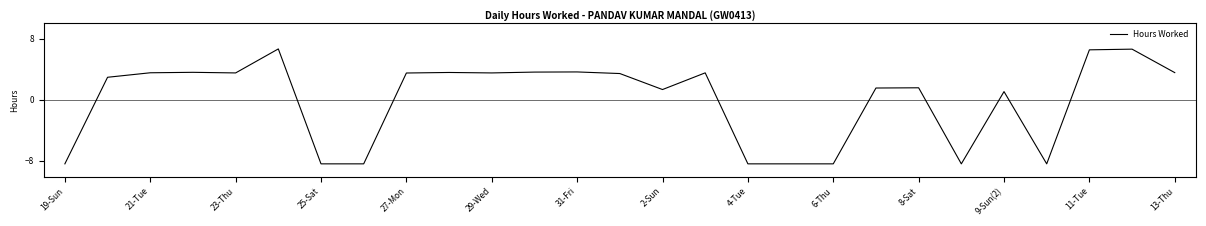

What is the maximum value shown in the chart?

6.7